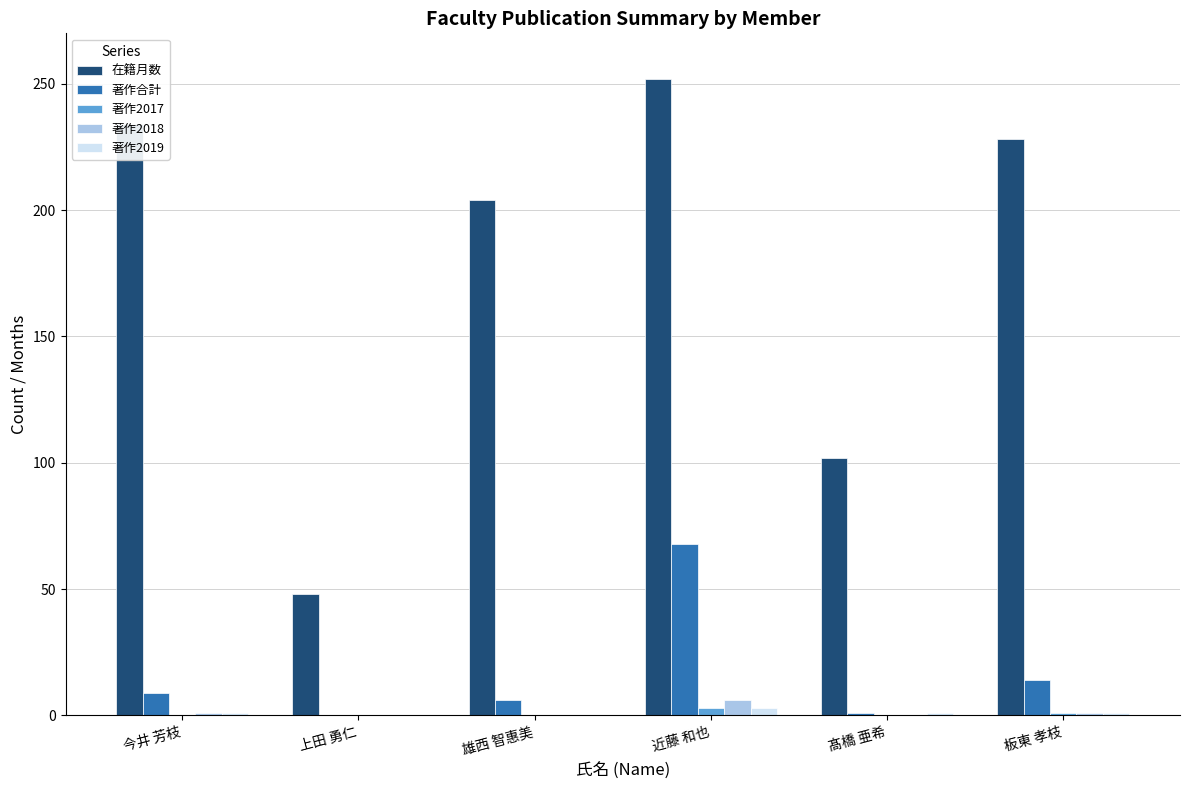

The value of 著作2018 at 板東 孝枝 is 1. True or false?

True